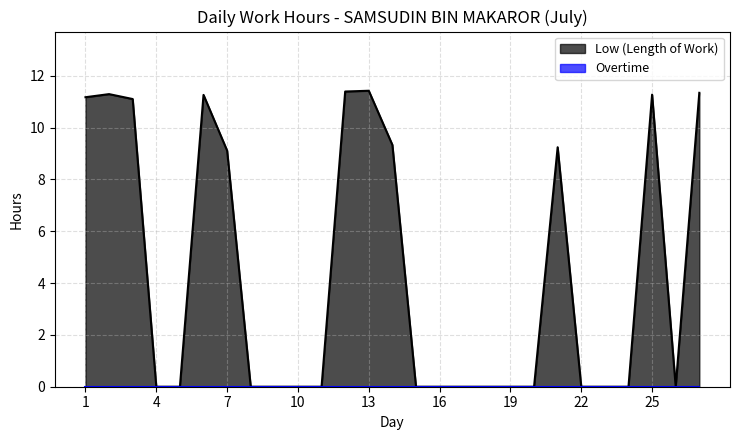

List the labels in order of value, largest first.

13, 12, 27, 2, 25, 6, 1, 3, 14, 21, 7, 4, 5, 8, 9, 10, 11, 15, 16, 17, 18, 19, 20, 22, 23, 24, 26